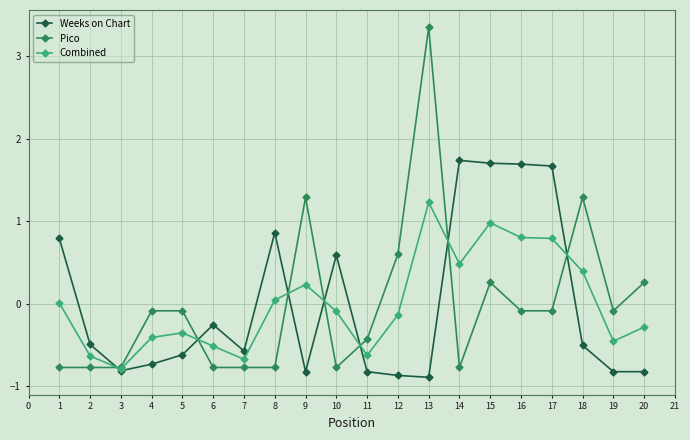

The value of Combined at 11 is -0.2. True or false?

False